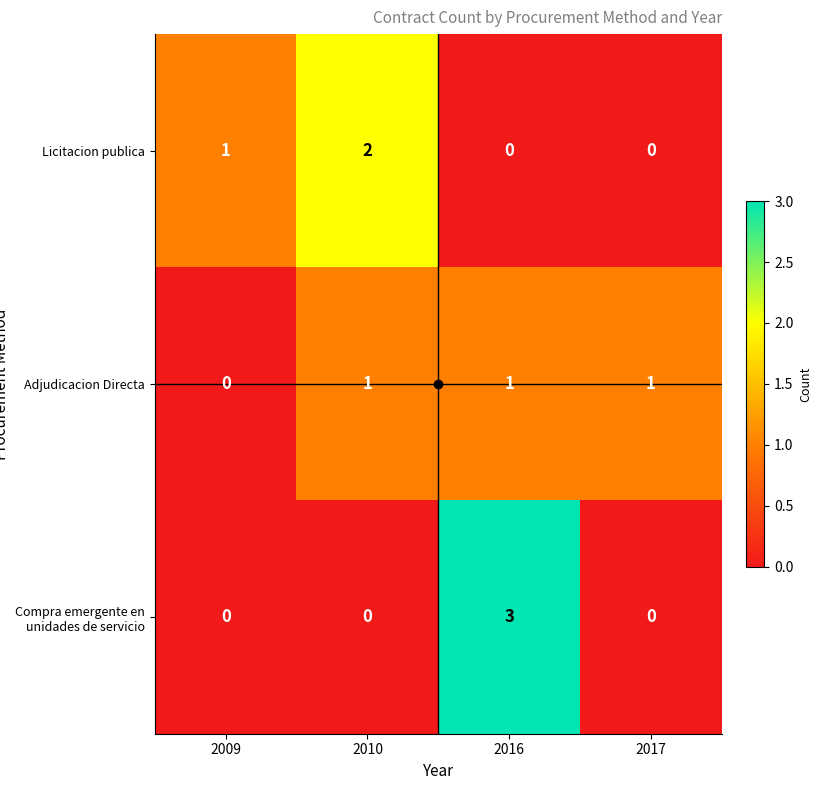

How many Adjudicacion Directa values are between 1 and 2?

3